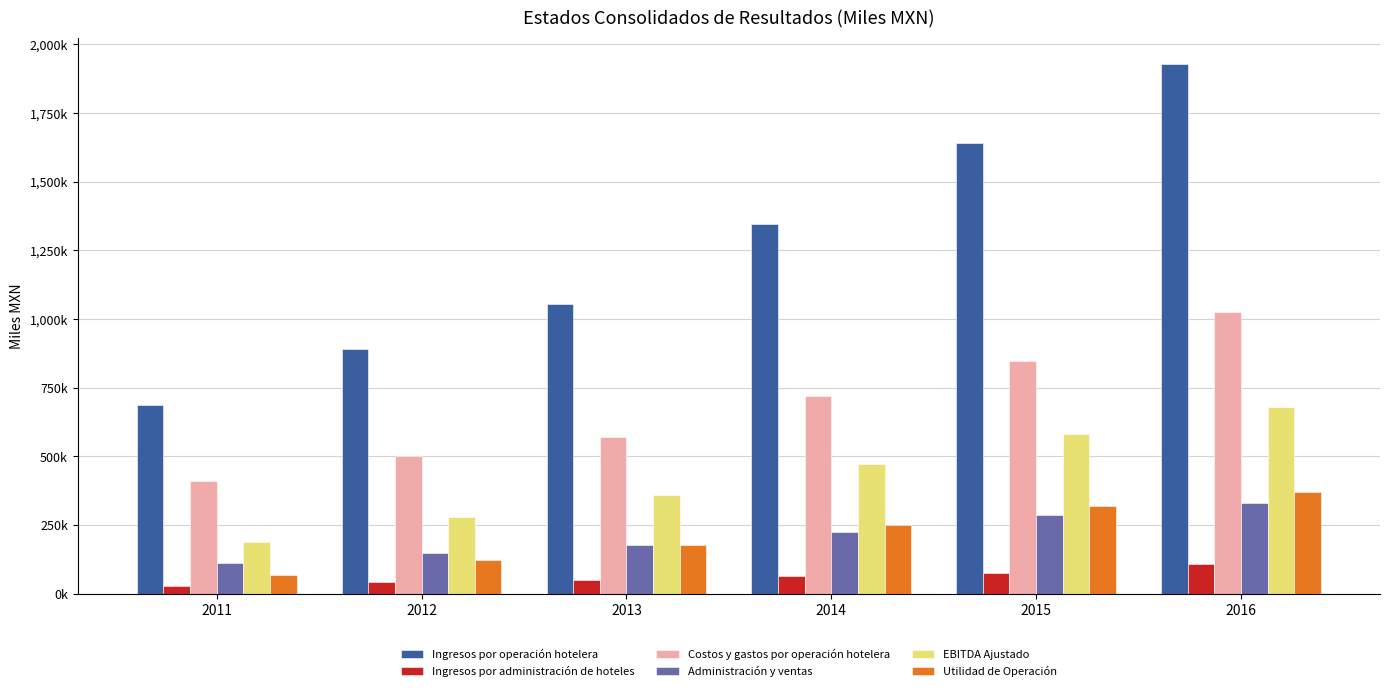

Which series has the largest total across all categories?

Ingresos por operación hotelera